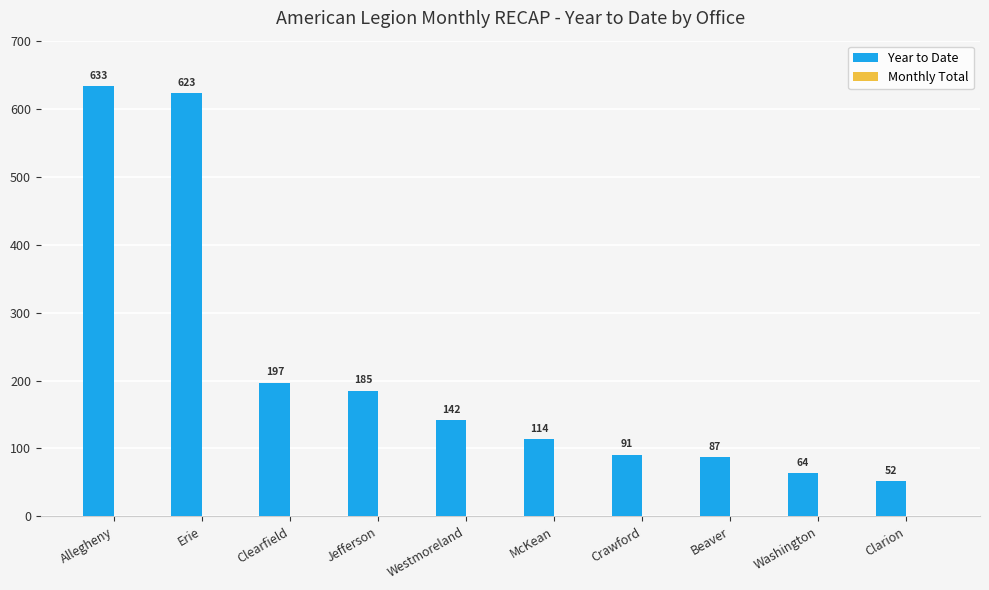

Reading right to left, what are all the values shown in this chart?

Clarion=52	Washington=64	Beaver=87	Crawford=91	McKean=114	Westmoreland=142	Jefferson=185	Clearfield=197	Erie=623	Allegheny=633